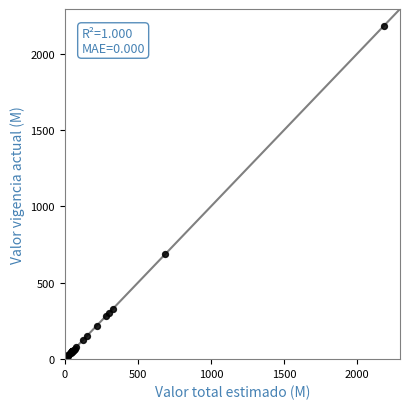

What Y value in the scatter plot is closest to 1092?

689.1